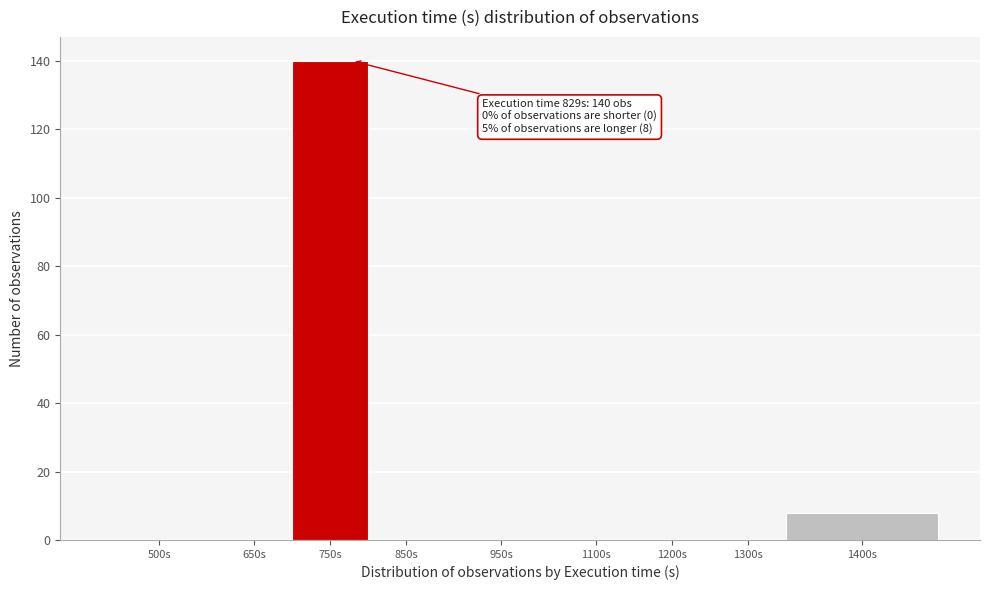

Reading left to right, extract all data points from this chart.

500s=0	650s=0	750s=140	850s=0	950s=0	1100s=0	1200s=0	1300s=0	1400s=8